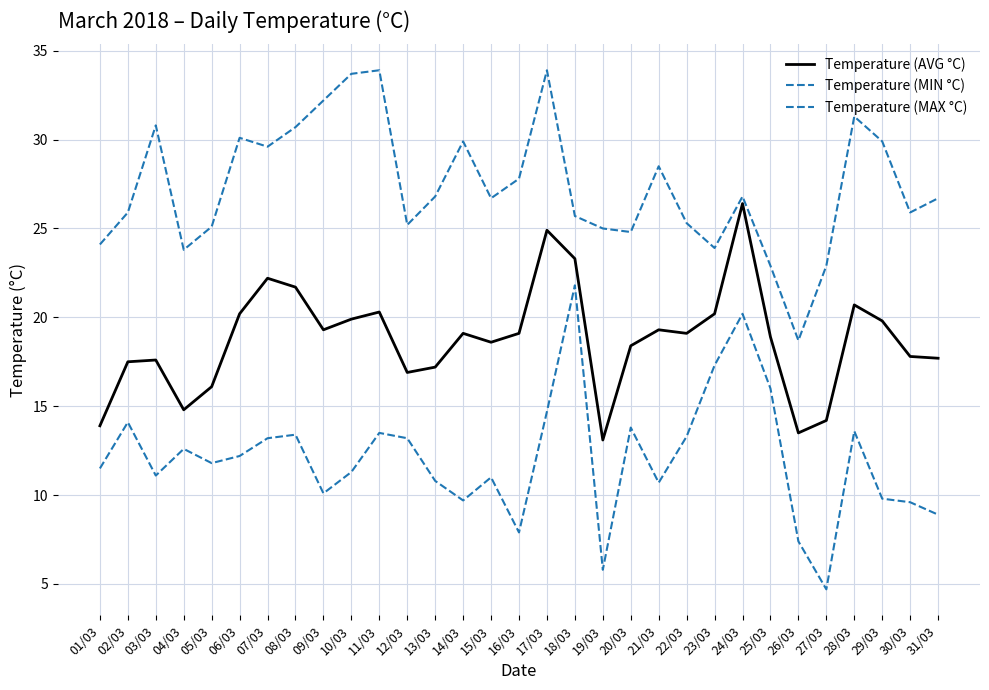

Does the chart have visible grid lines?

Yes